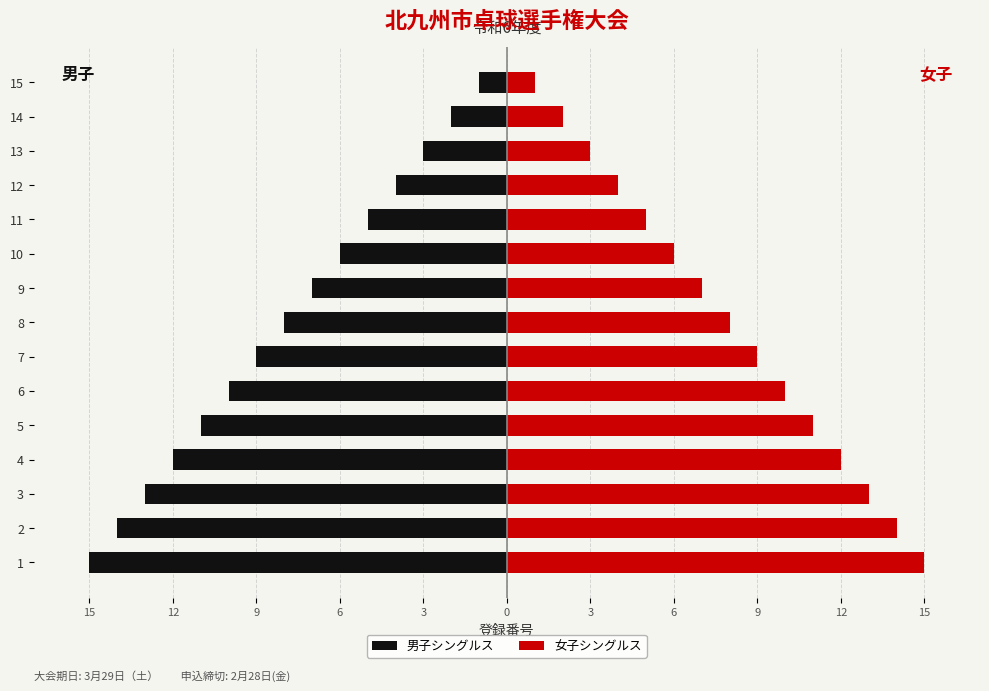

What is the difference between the second highest and second lowest values in the 男子シングルス series?

12